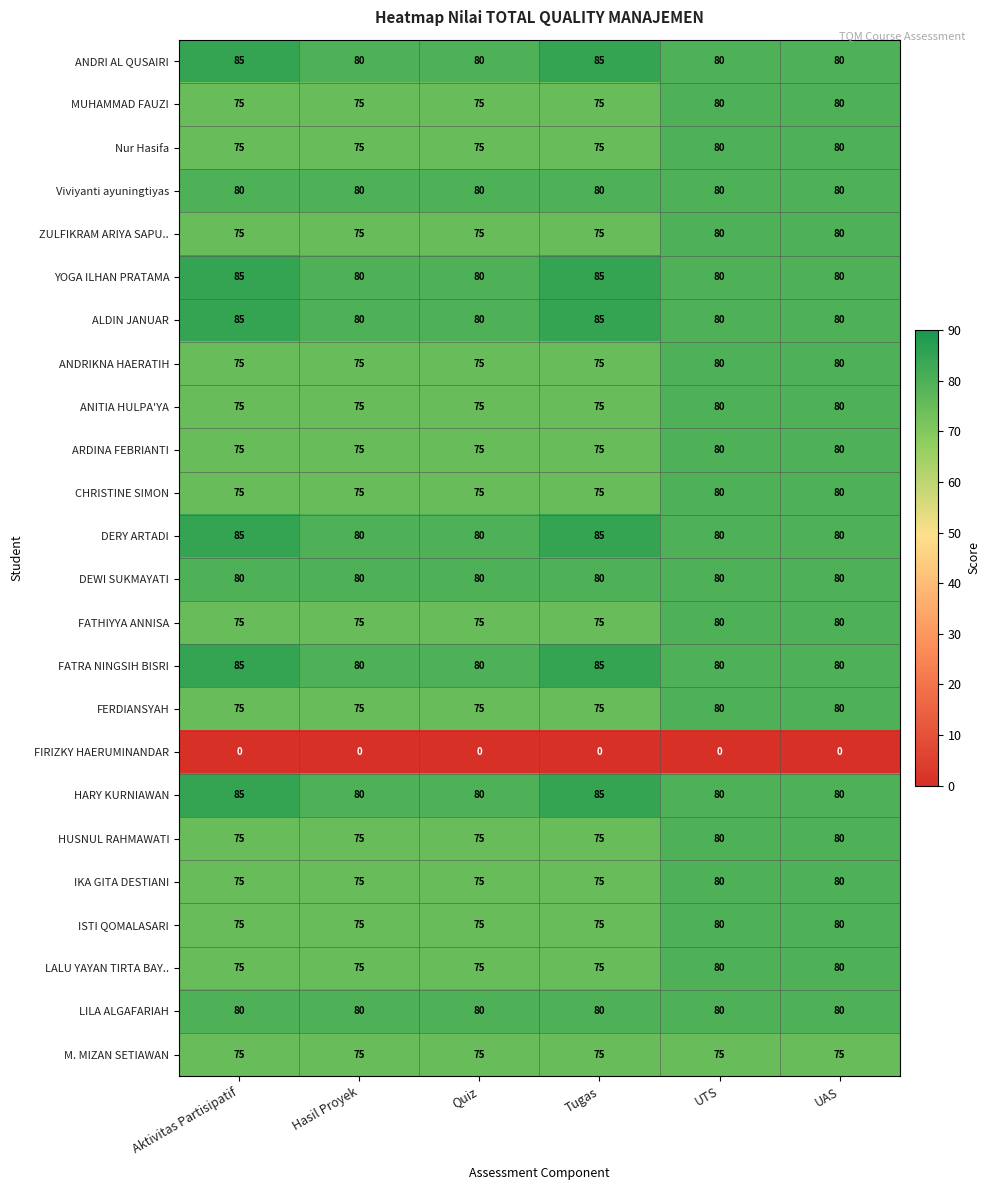

What is the difference between the ALDIN JANUAR values at Aktivitas Partisipatif and UAS?

5